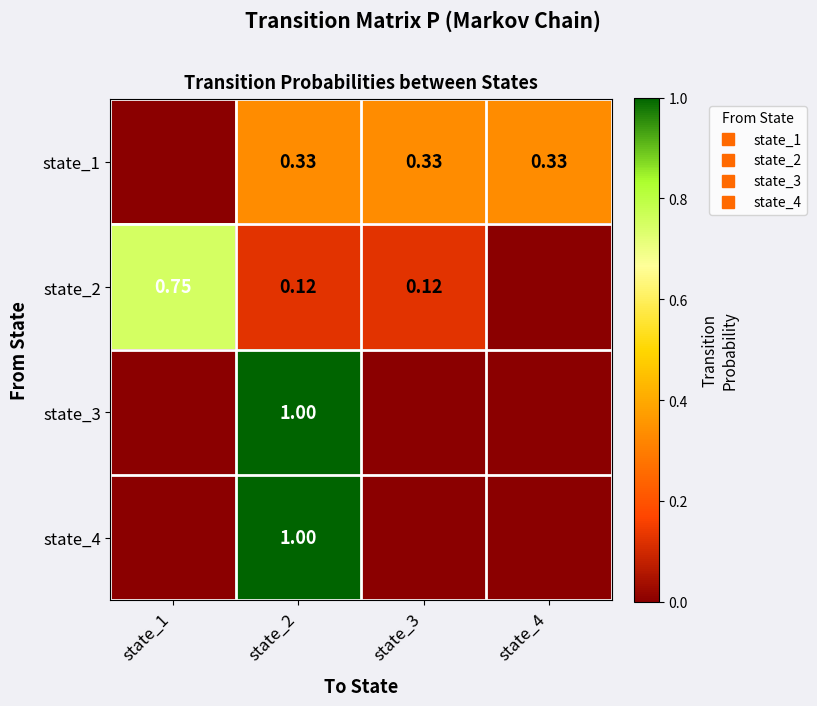

Is it true that state_2 equals 1.2 at state_1?

False